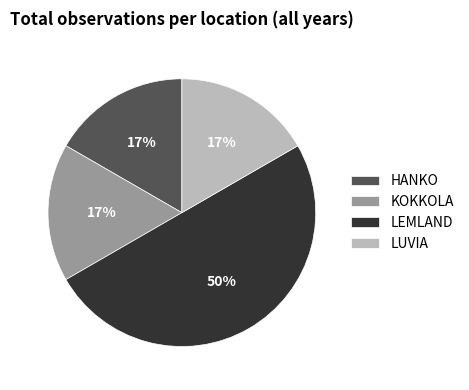

How many segments does this pie chart have?

4